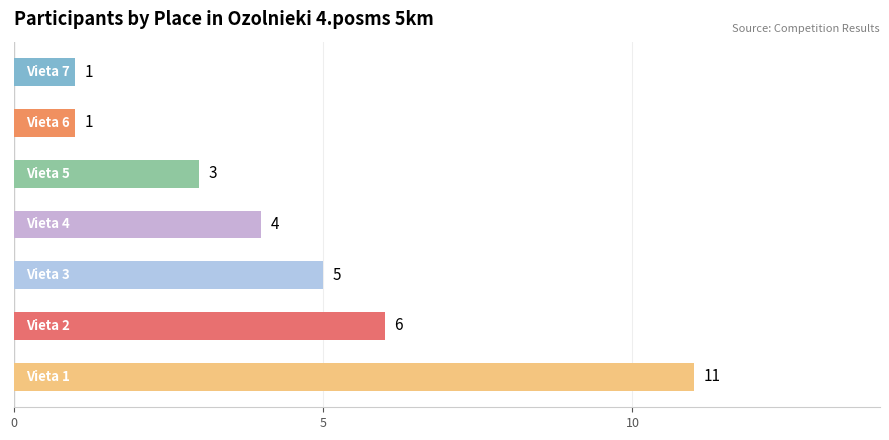

What is the average value?

4